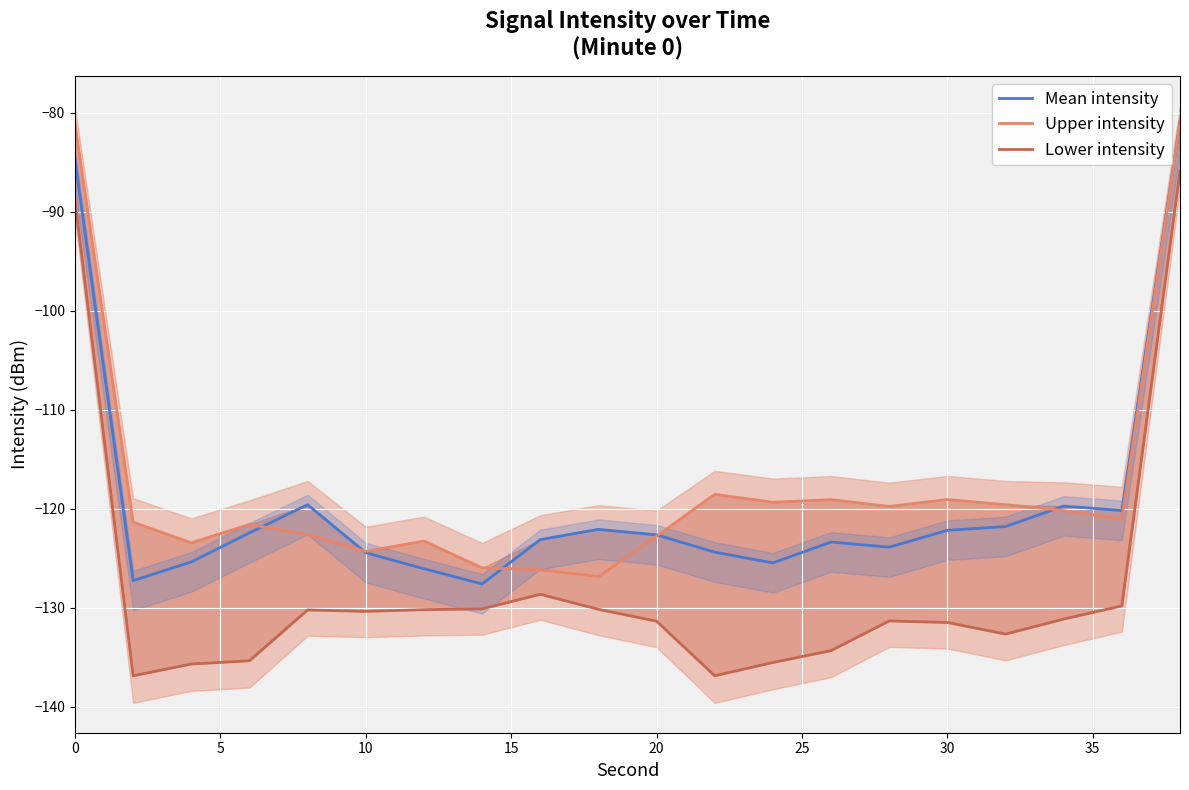

True or false: Lower intensity and Mean intensity intersect in this chart.

False